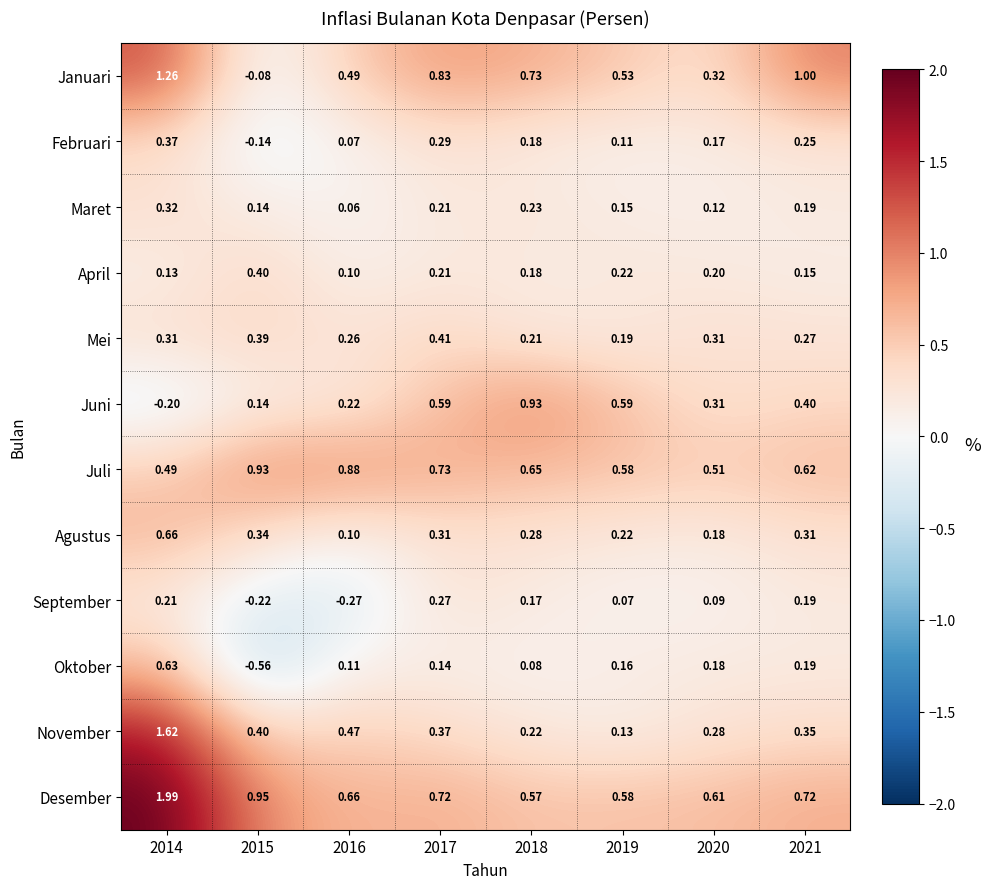

Which series has the largest total across all categories?

Desember